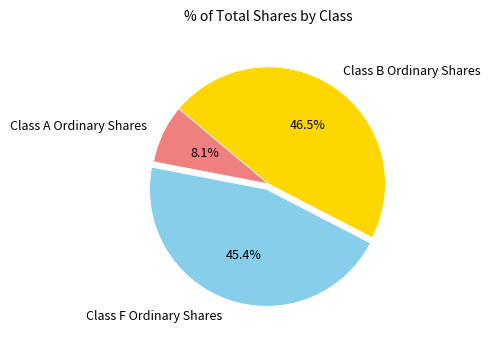

Rank the categories by value from highest to lowest.

Class B Ordinary Shares, Class F Ordinary Shares, Class A Ordinary Shares